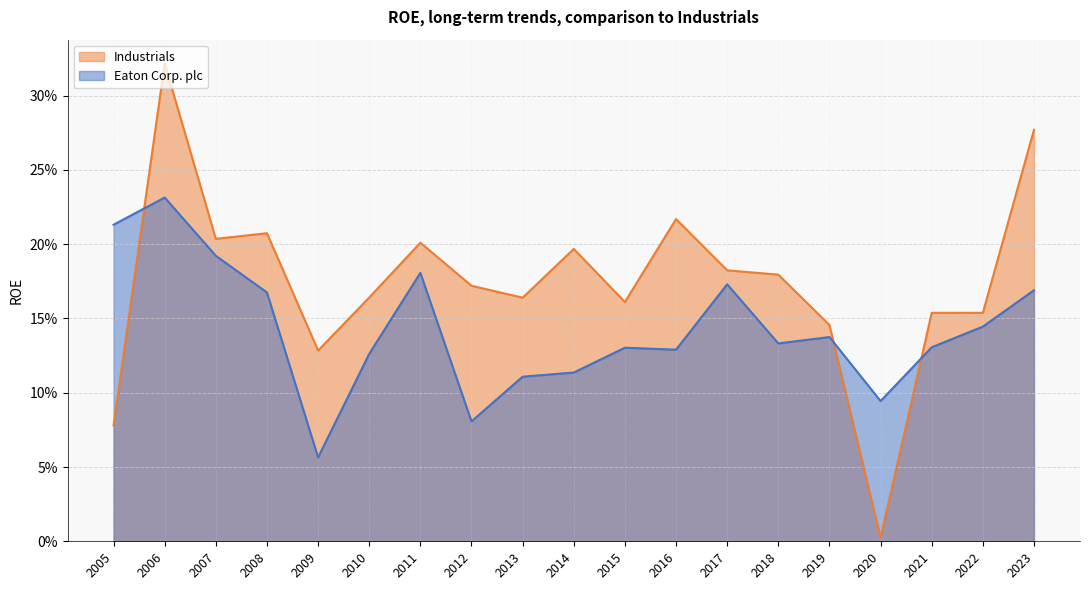

What is the value of the Industrials point at the 8th from the left?

0.2